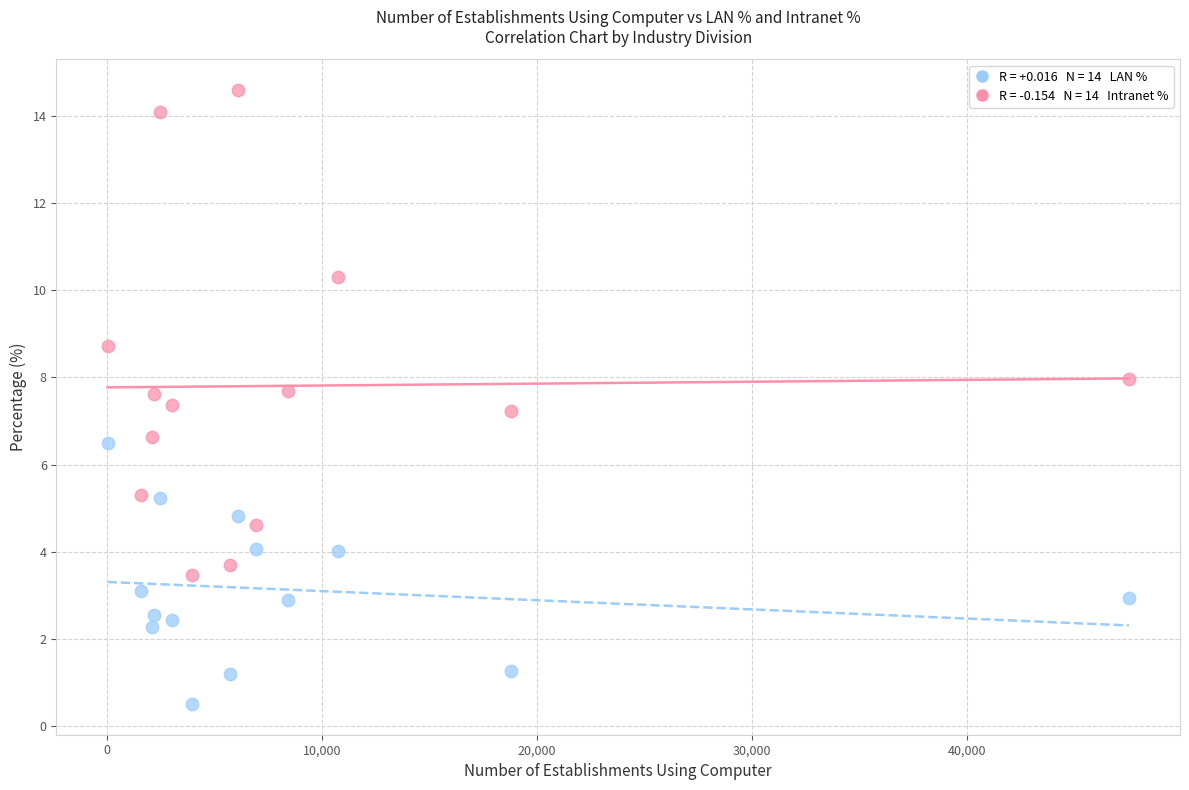

Across all data points, what is the range of Y values (max minus min)?

14.1